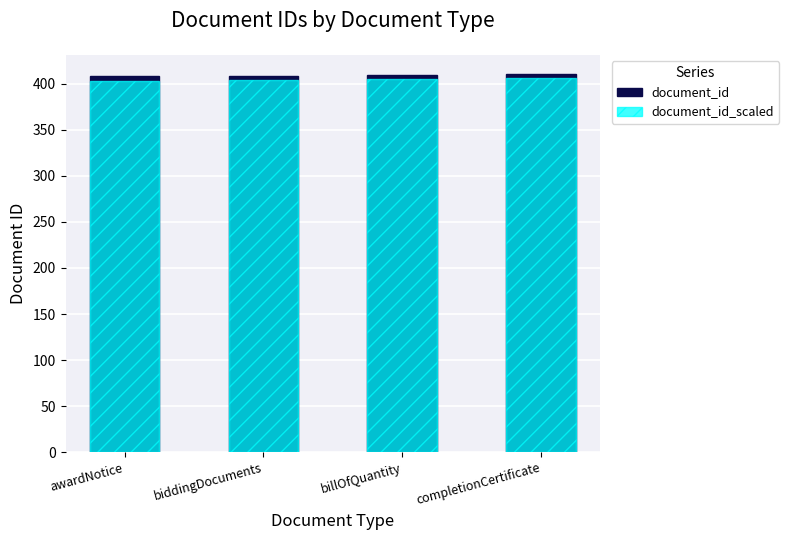

Between awardNotice and billOfQuantity, which series saw the biggest shift?

document_id